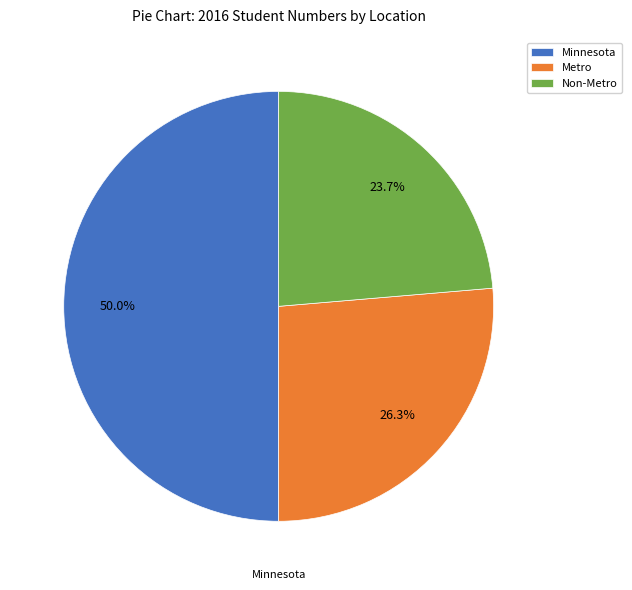

To the nearest percent, what percentage of the pie is Non-Metro?

24%